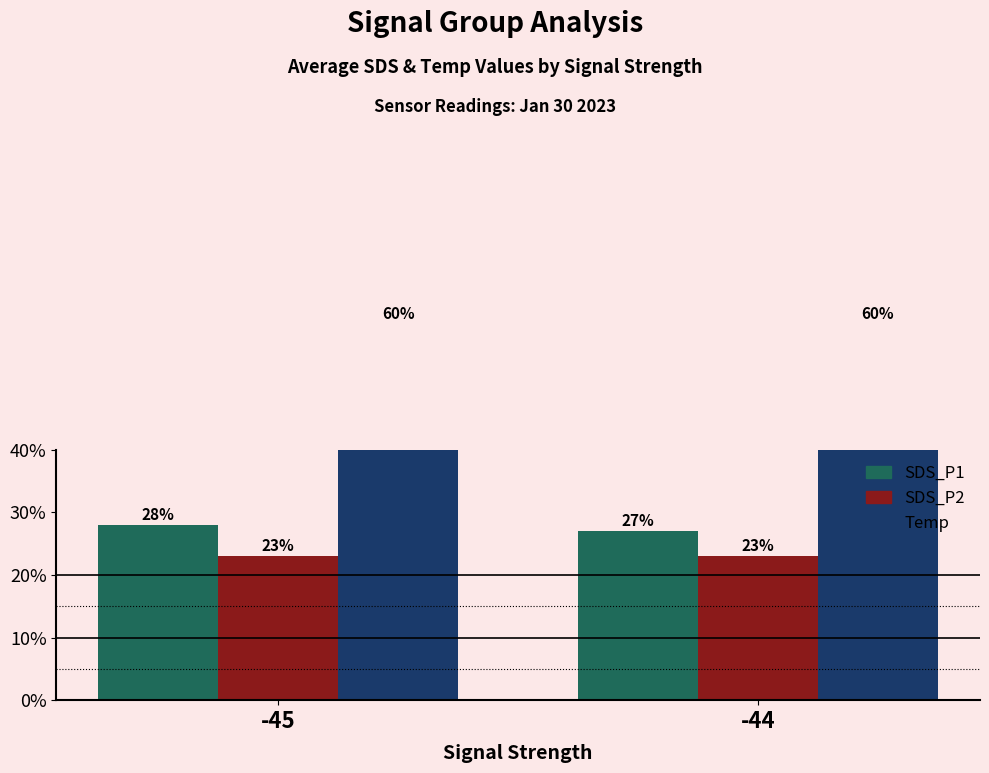

Which label corresponds to the largest value in the chart?

-45